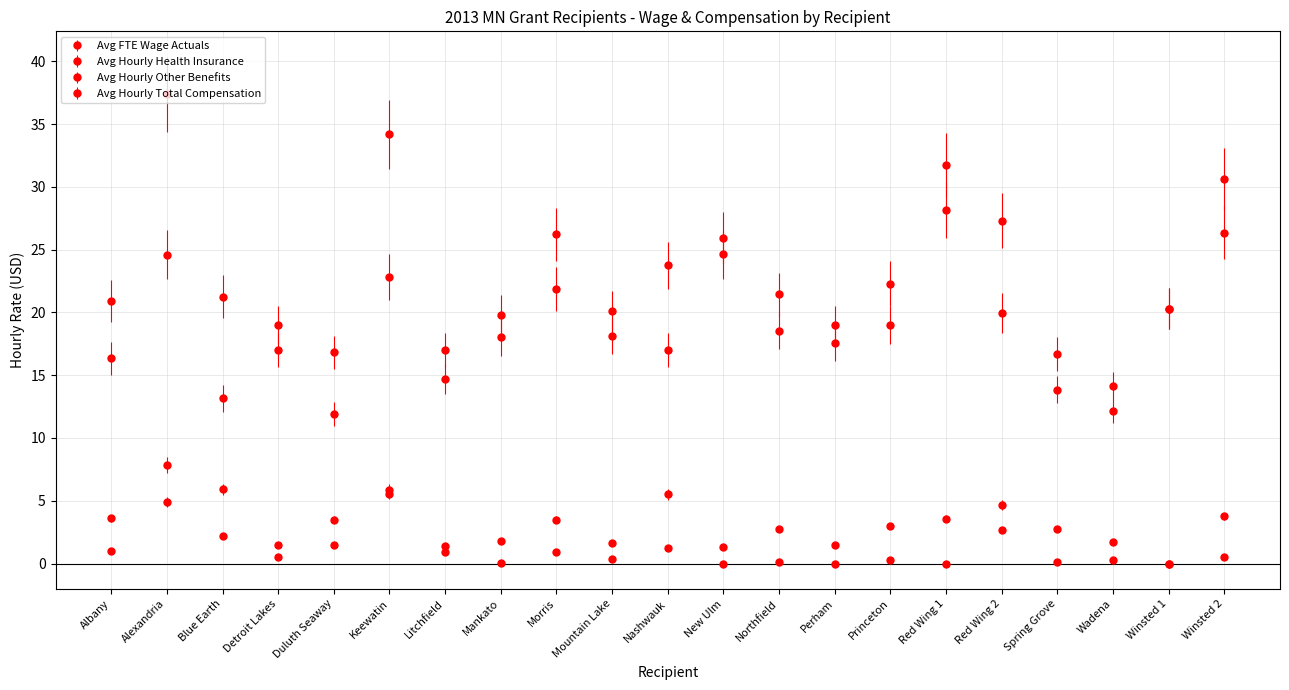

What position from the left is Winsted 1?

20